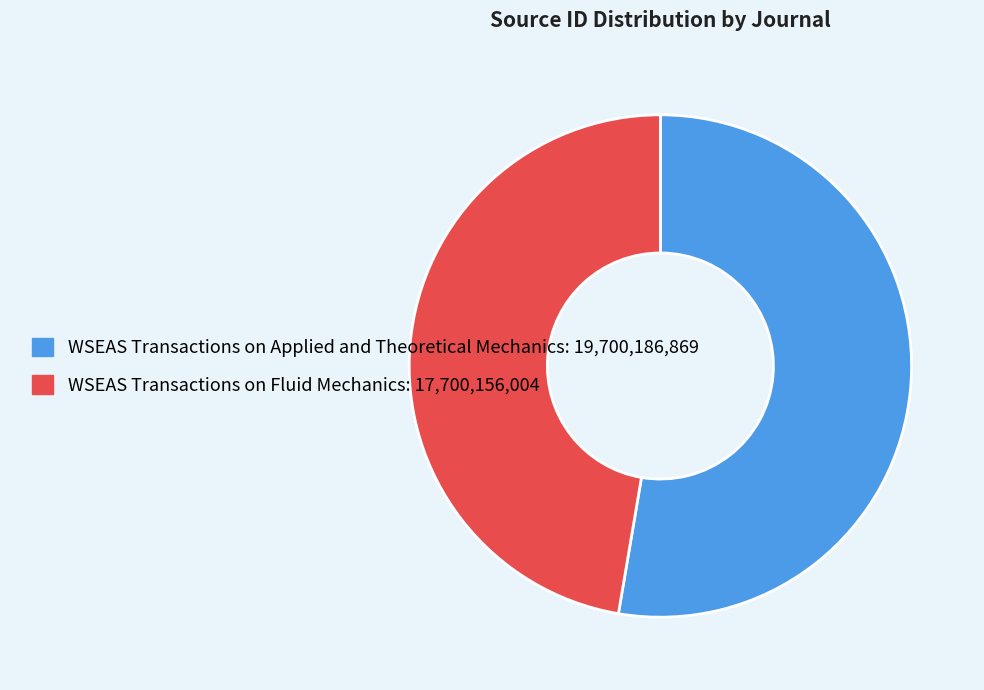

How many segments does this pie chart have?

2